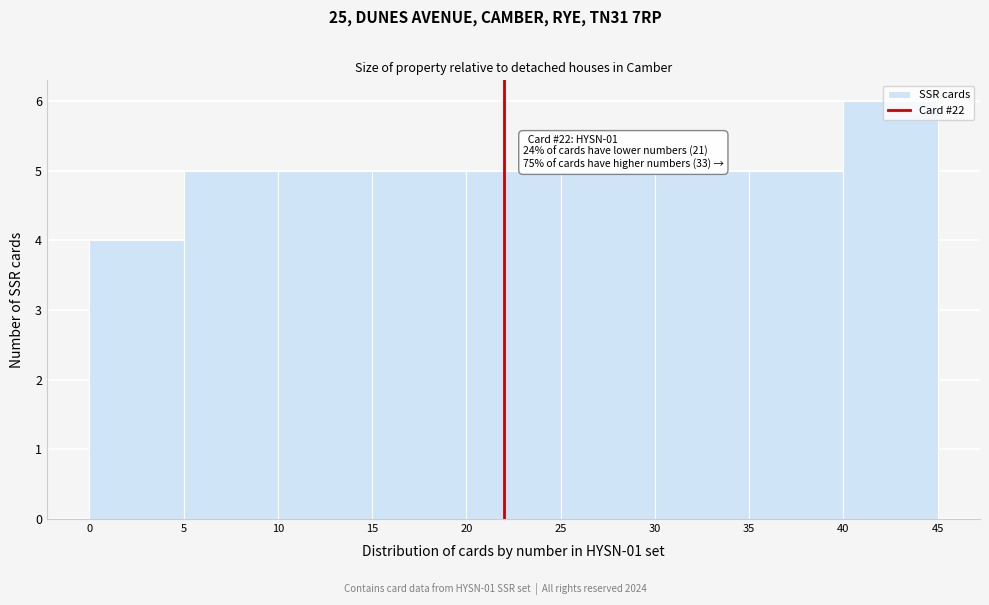

Which range on the x-axis has the tallest bar?

40 to 45